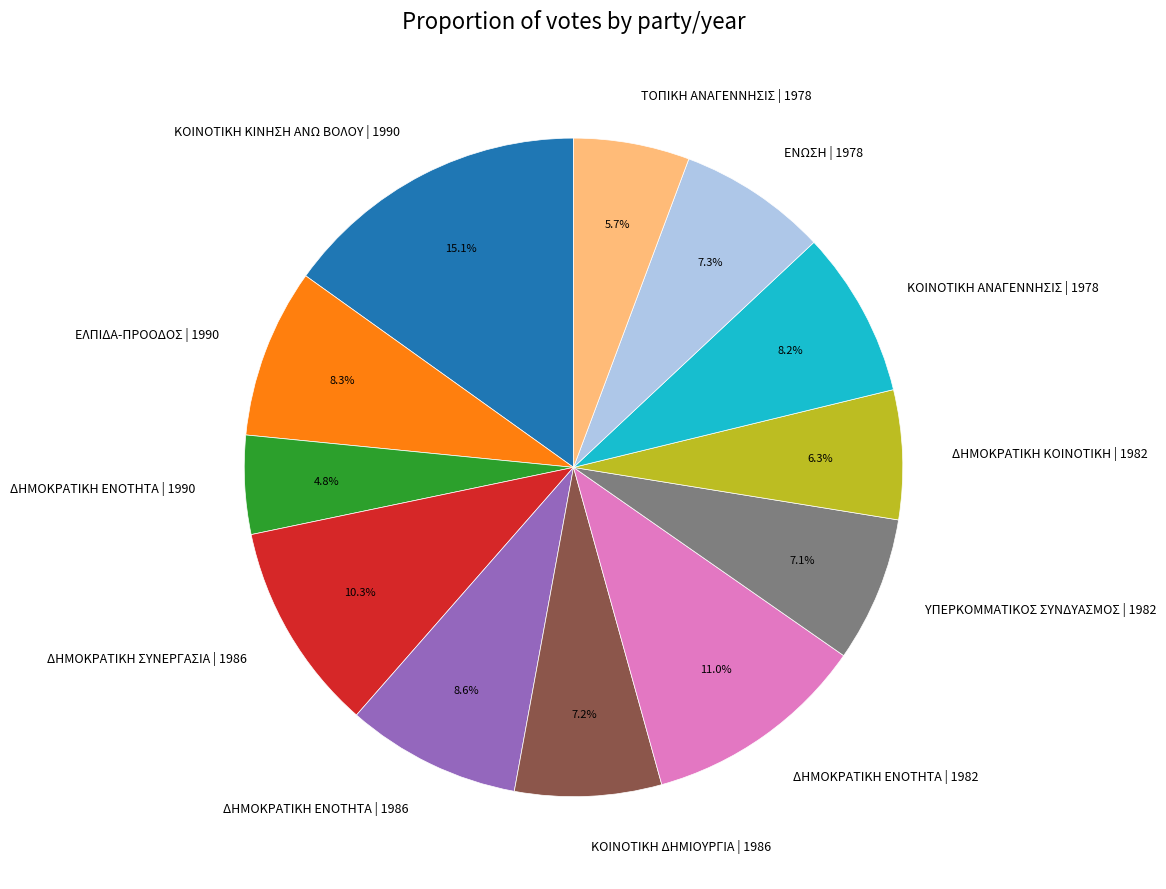

What is the ratio of the value at ΕΛΠΙΔΑ-ΠΡΟΟΔΟΣ | 1990 to the value at ΔΗΜΟΚΡΑΤΙΚΗ ΕΝΟΤΗΤΑ | 1986?

1.0